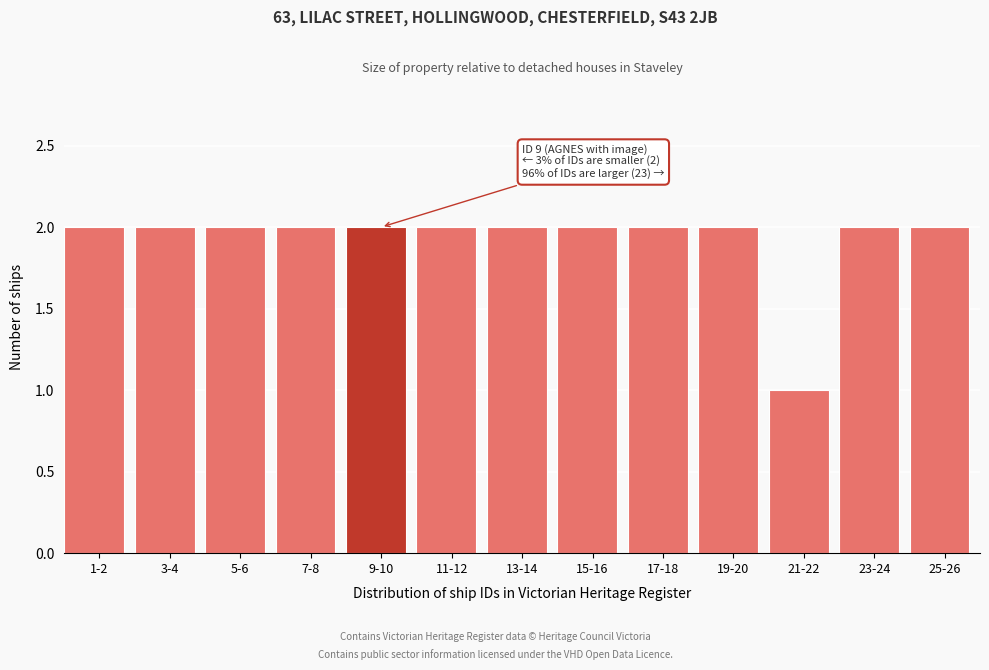

Reading left to right, what are all the values shown in this chart?

1-2=2	3-4=2	5-6=2	7-8=2	9-10=2	11-12=2	13-14=2	15-16=2	17-18=2	19-20=2	21-22=1	23-24=2	25-26=2